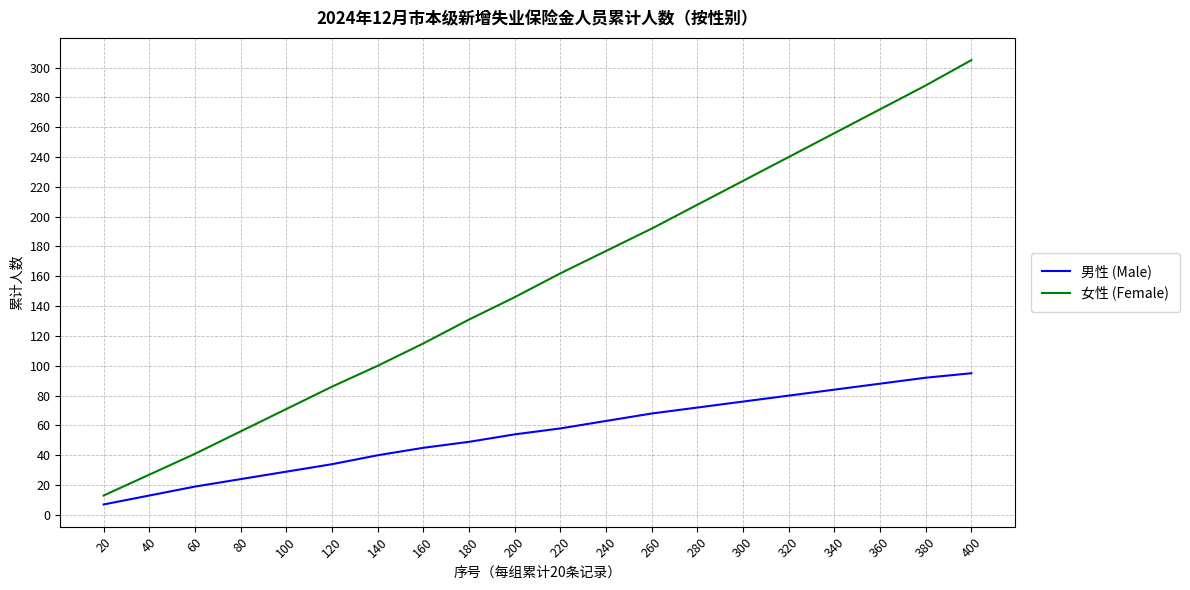

True or false: 女性 (Female) and 男性 (Male) intersect in this chart.

False